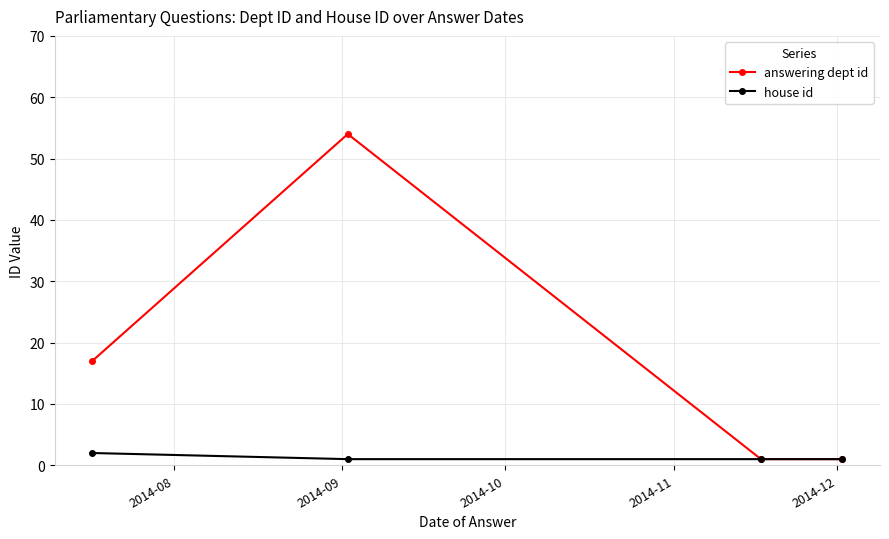

What is the sum of all answering dept id values?

73